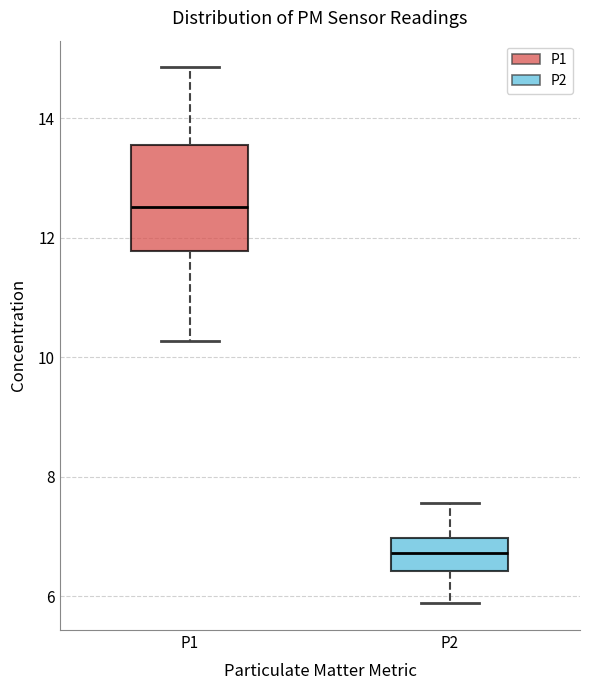

Reading left to right, read every box against the y-axis: the position of its median line, the range the box covers, and the ends of its whiskers. The values are not printed on the chart, so give them approximately, as read against the axis.

P1: median 12.6, box 11.8 to 13.6, whiskers 10.2 to 14.8
P2: median 6.8, box 6.4 to 7.0, whiskers 5.8 to 7.6